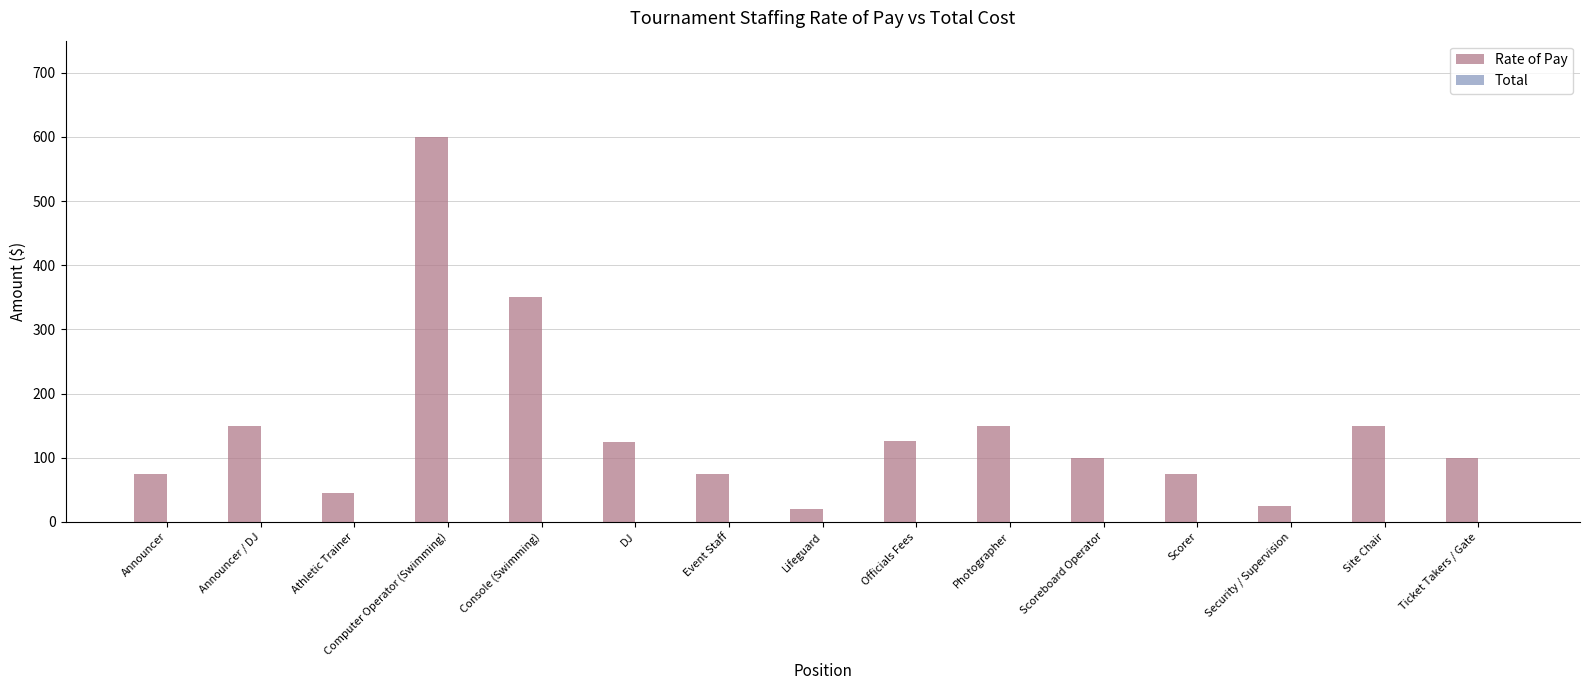

How many categories are shown in the chart?

15